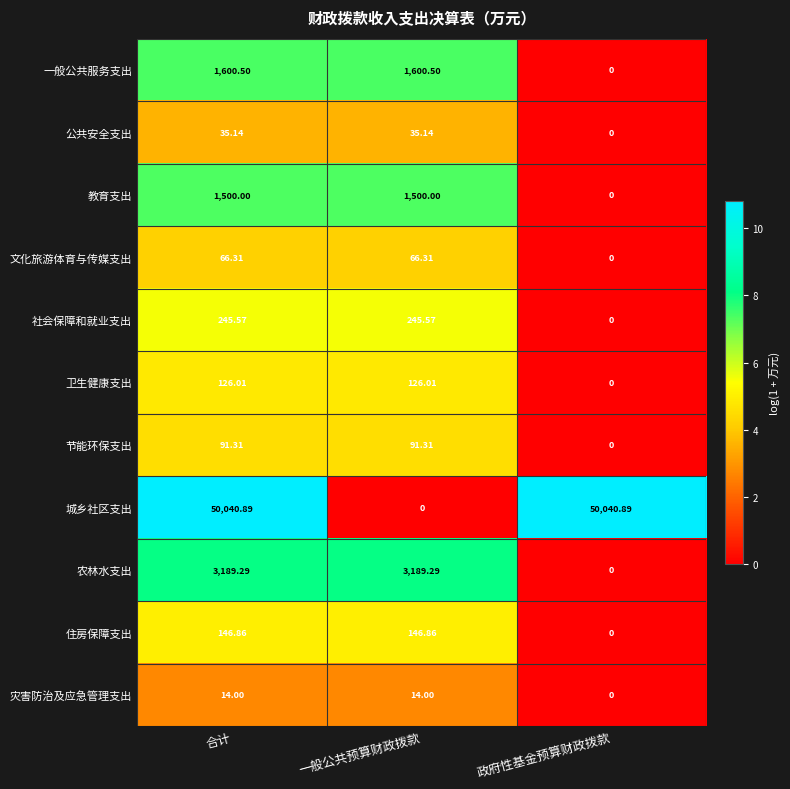

Rank the series at 一般公共预算财政拨款 from lowest to highest value.

城乡社区支出, 灾害防治及应急管理支出, 公共安全支出, 文化旅游体育与传媒支出, 节能环保支出, 卫生健康支出, 住房保障支出, 社会保障和就业支出, 教育支出, 一般公共服务支出, 农林水支出